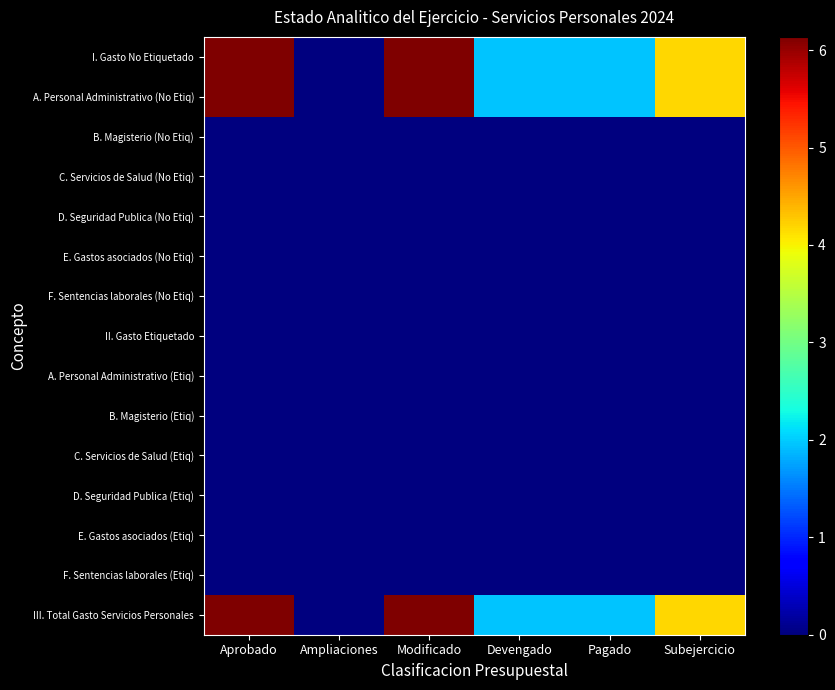

Which has a higher value, Devengado or Ampliaciones?

Devengado